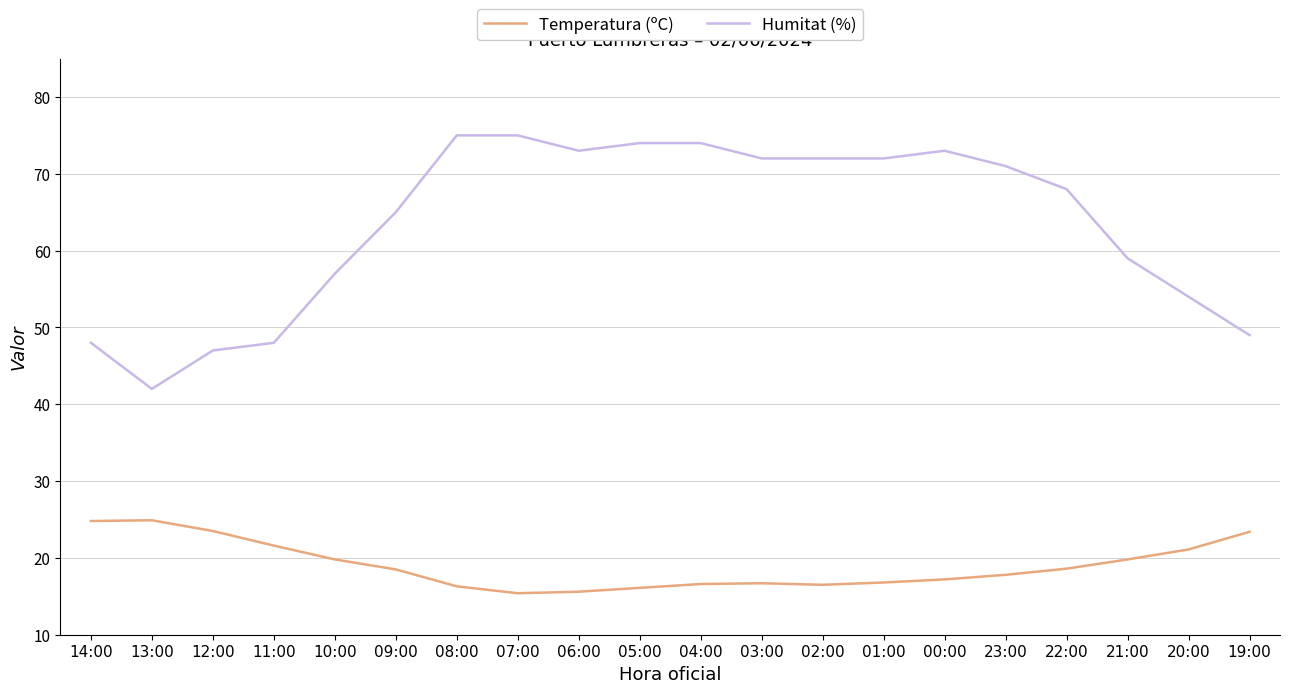

Which series has the largest range (max minus min)?

Humitat (%)